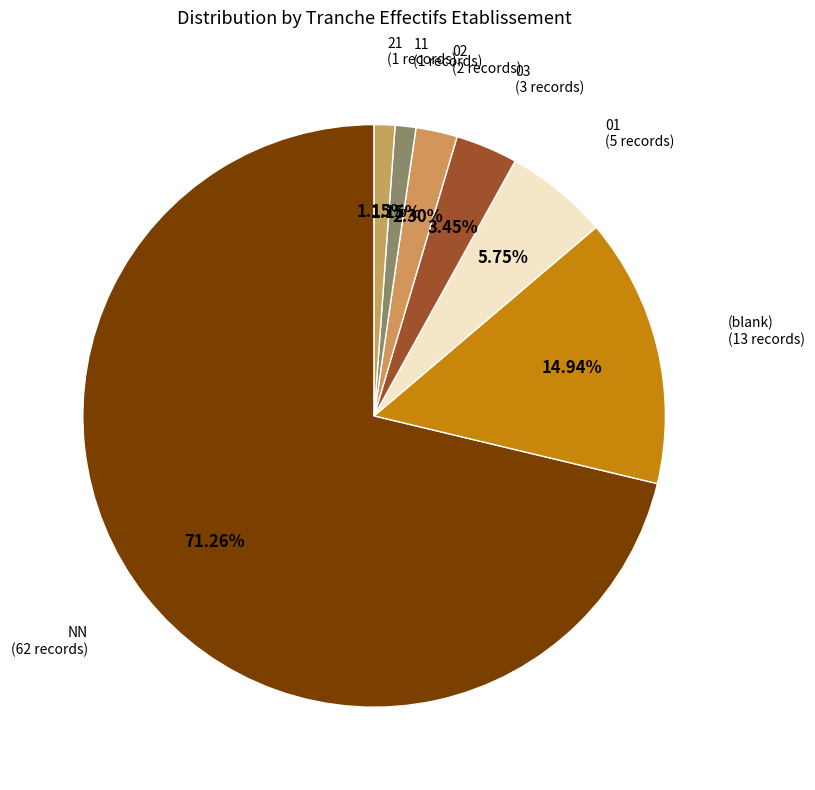

Do 21 (1 records) and 02 (2 records) together represent more than half of the pie?

No